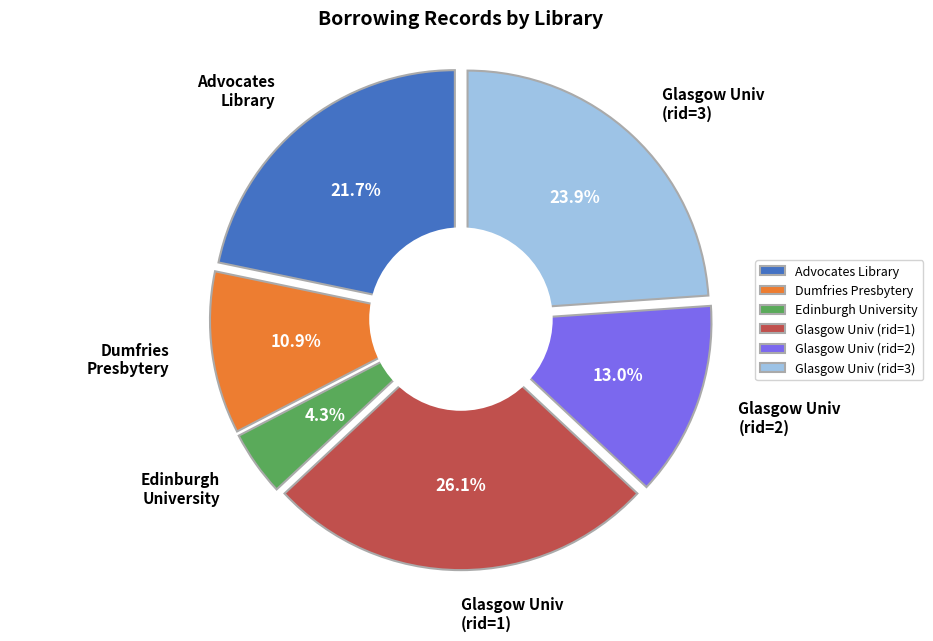

How many segments does this pie chart have?

5